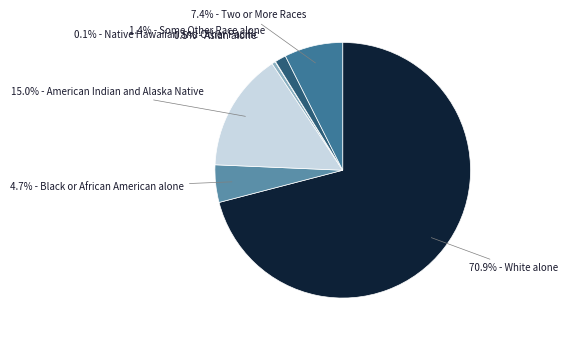

How many segments does this pie chart have?

7